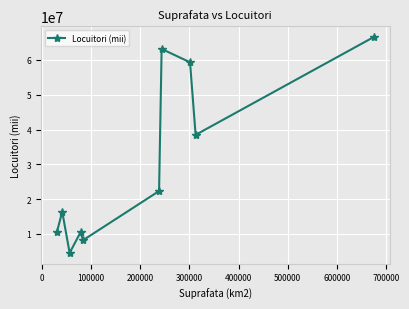

What is the smallest value displayed?

4551000